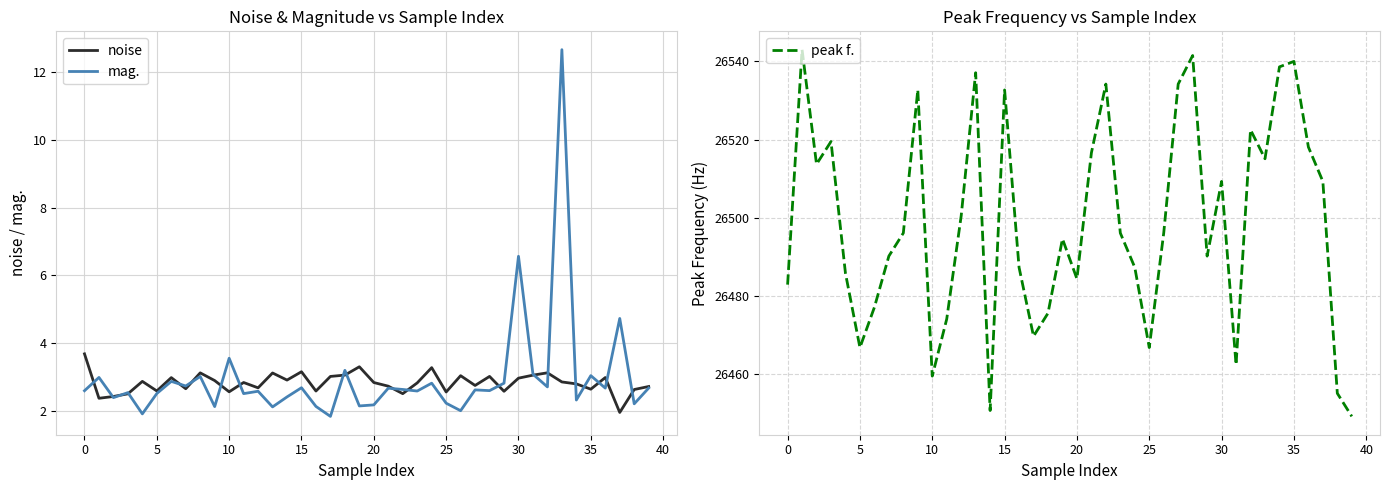

How many lines are shown in the chart?

3